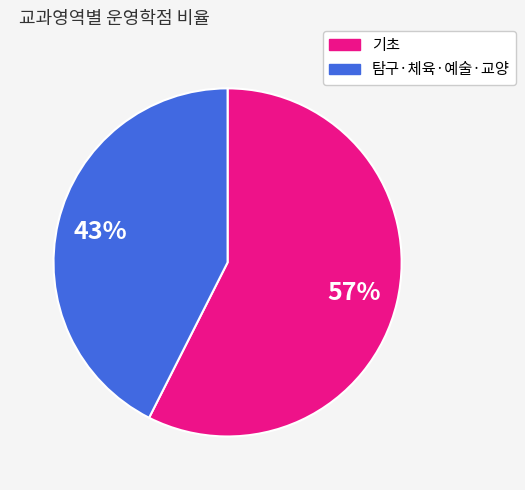

To the nearest percent, what is the average slice percentage?

50%